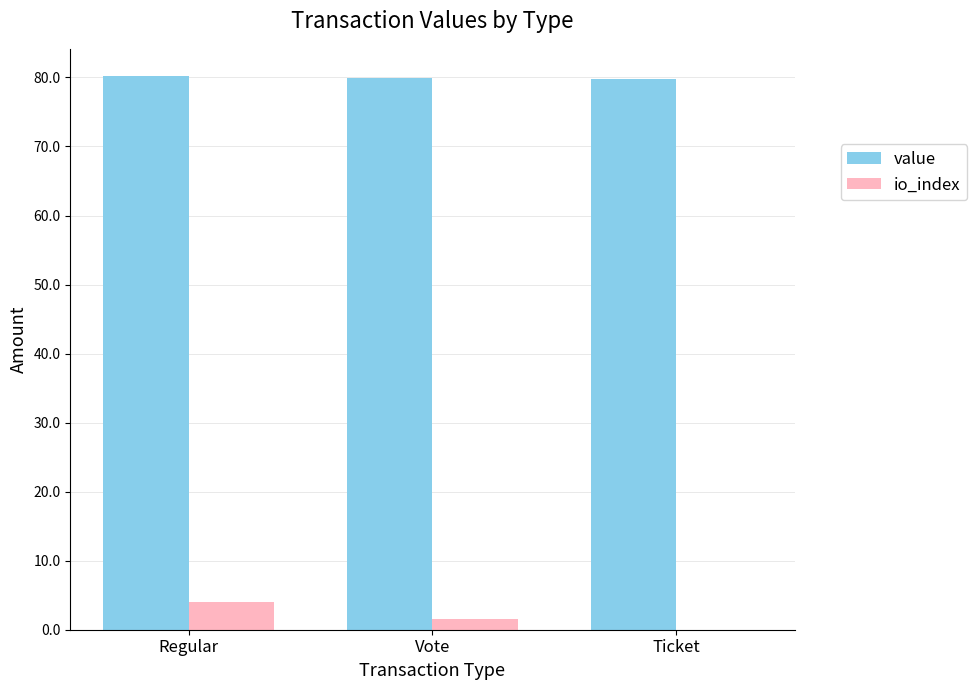

What is the total value across all series at Regular?

84.1